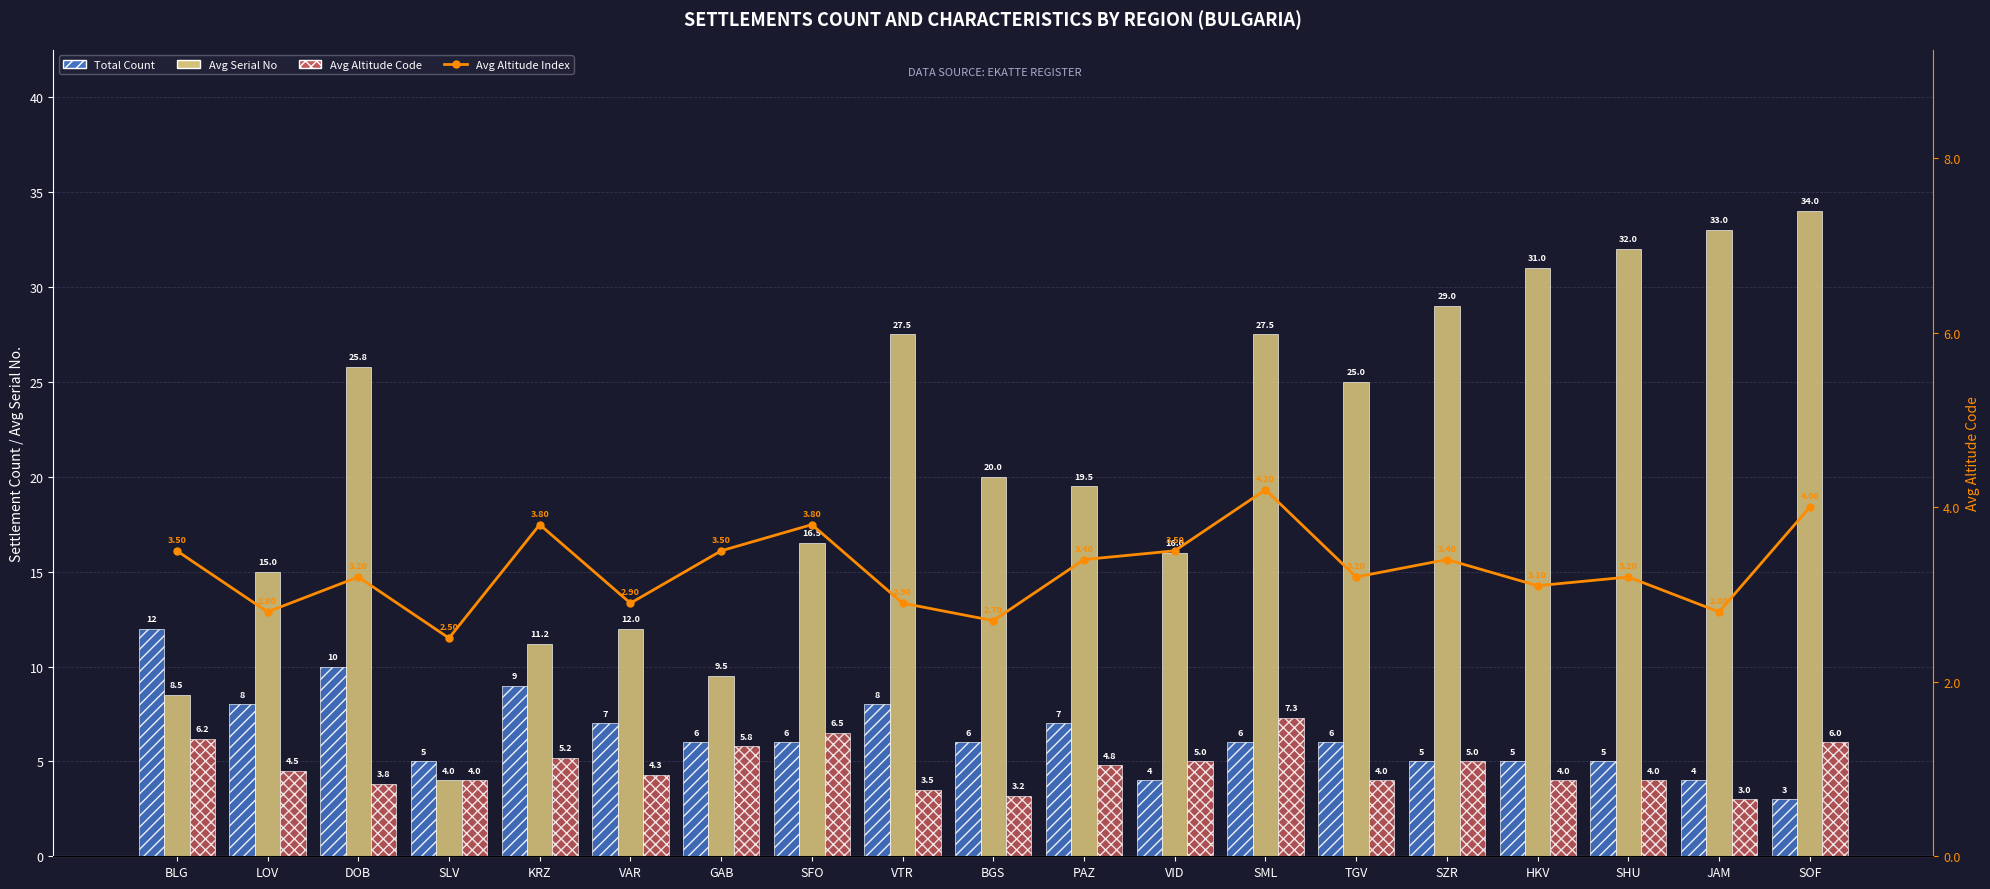

How many data points in Avg Serial No are less than 20?

9